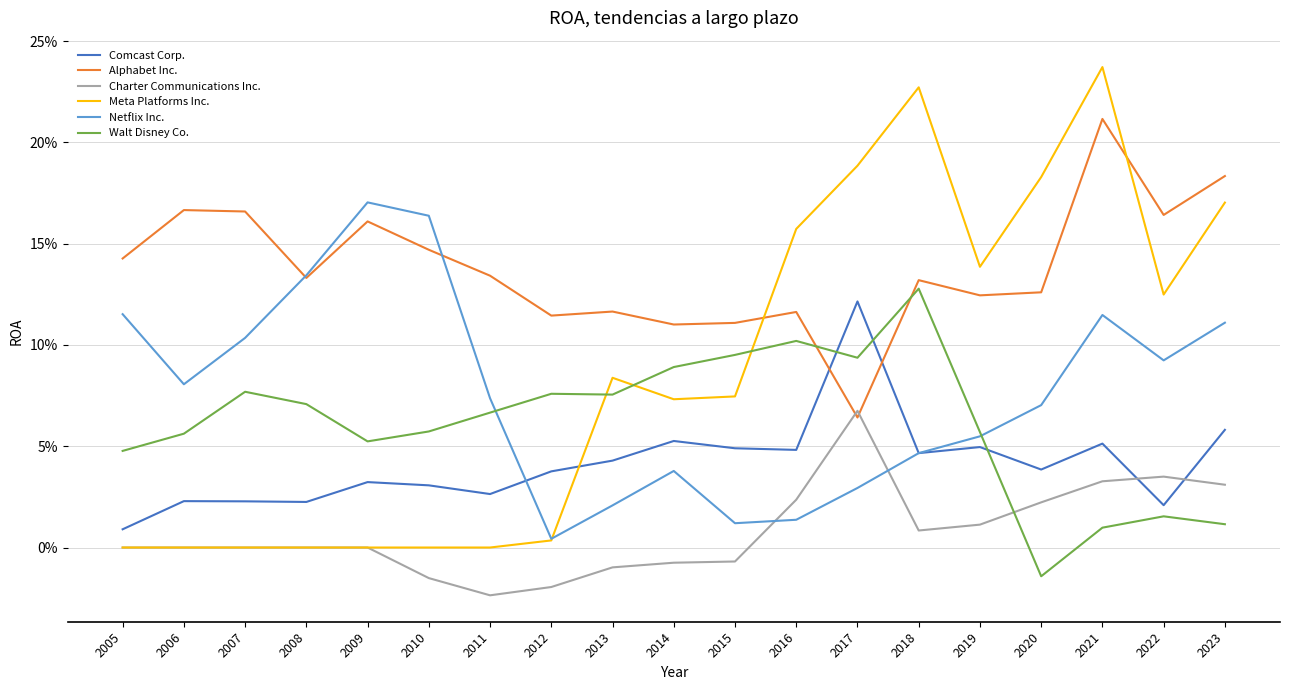

At which label does Walt Disney Co. first exceed 0?

2005